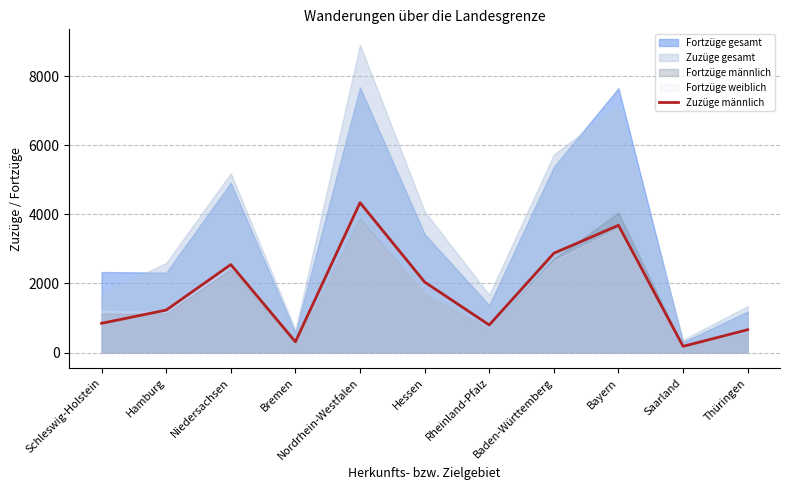

How many lines are shown in the chart?

1